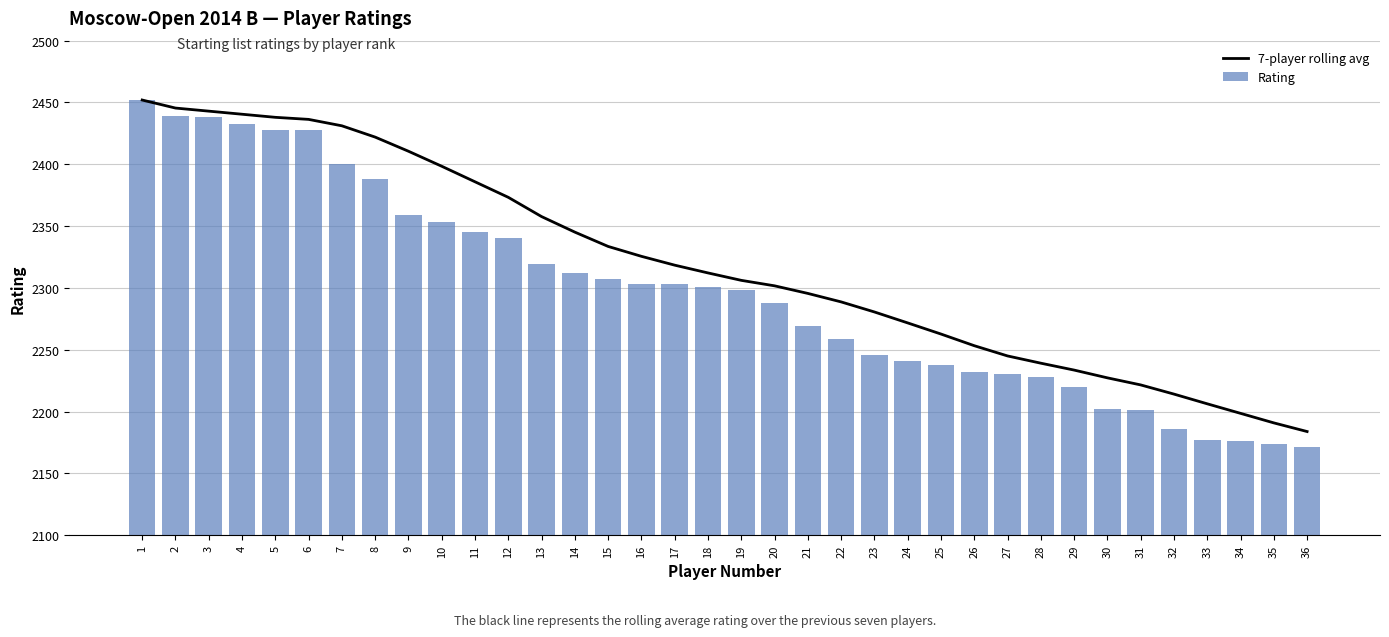

Count the number of categories in the chart.

36